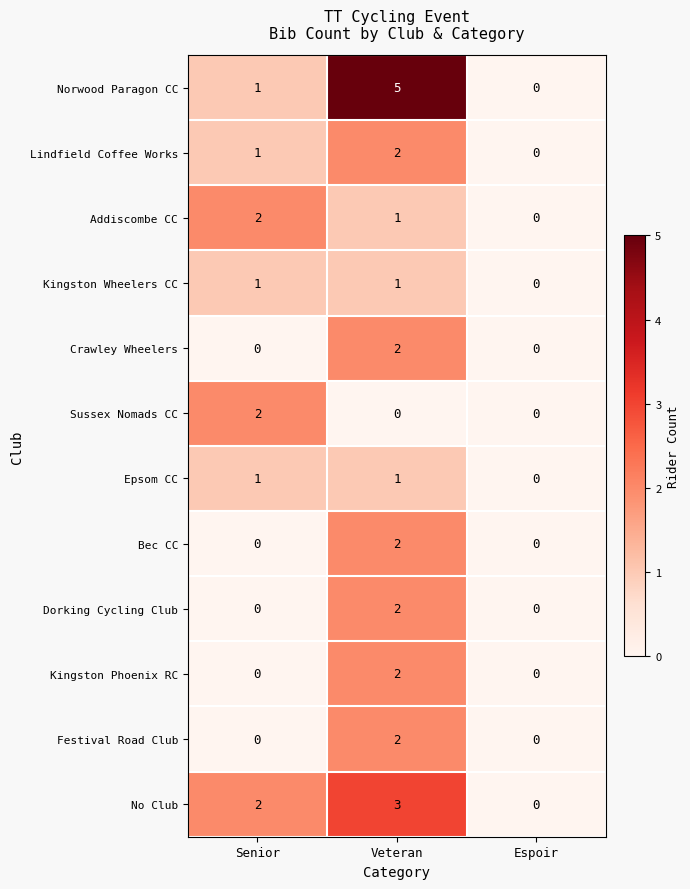

The Dorking Cycling Club series shows 0 at Senior. True or false?

True